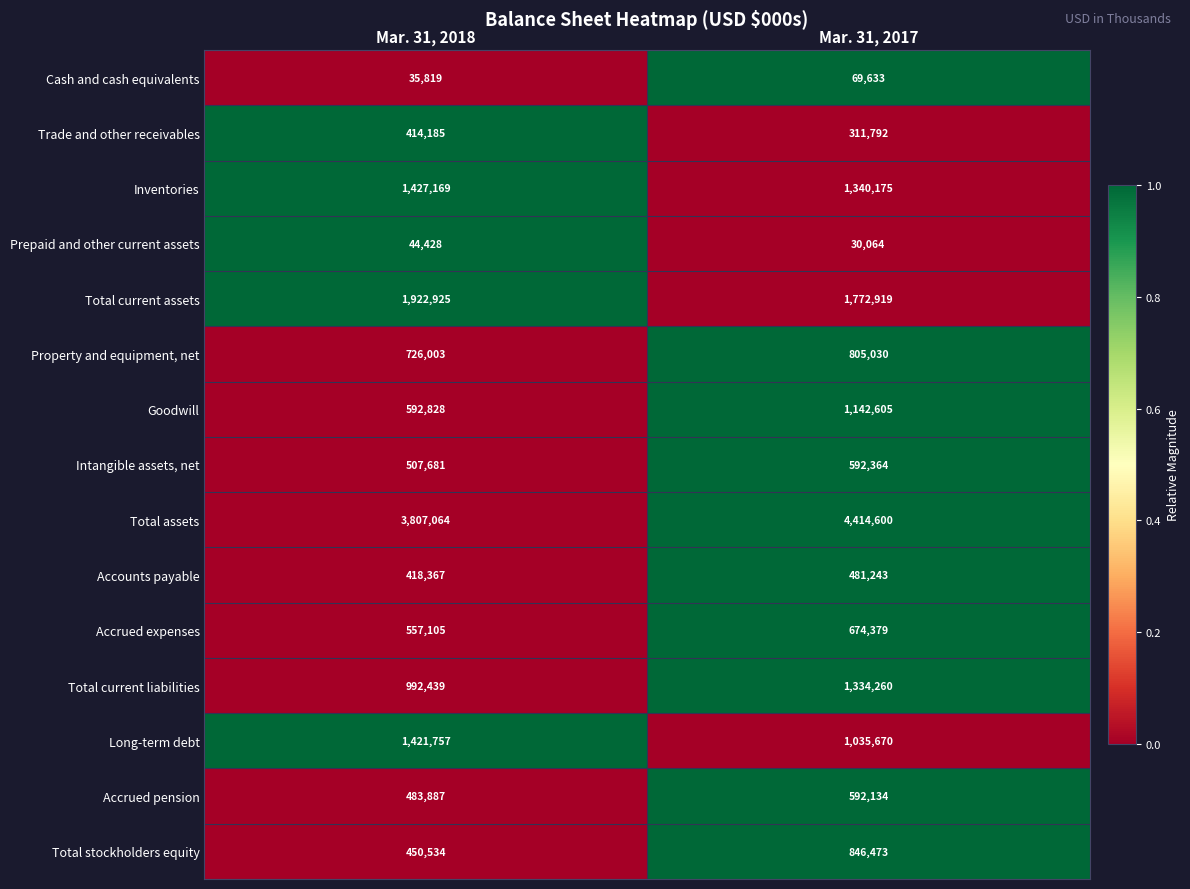

Is it true that Intangible assets, net equals 217945 at Mar. 31, 2018?

False